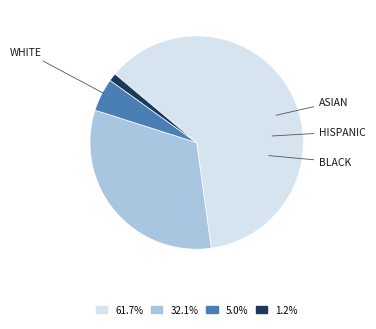

Does any single category account for the majority?

Yes